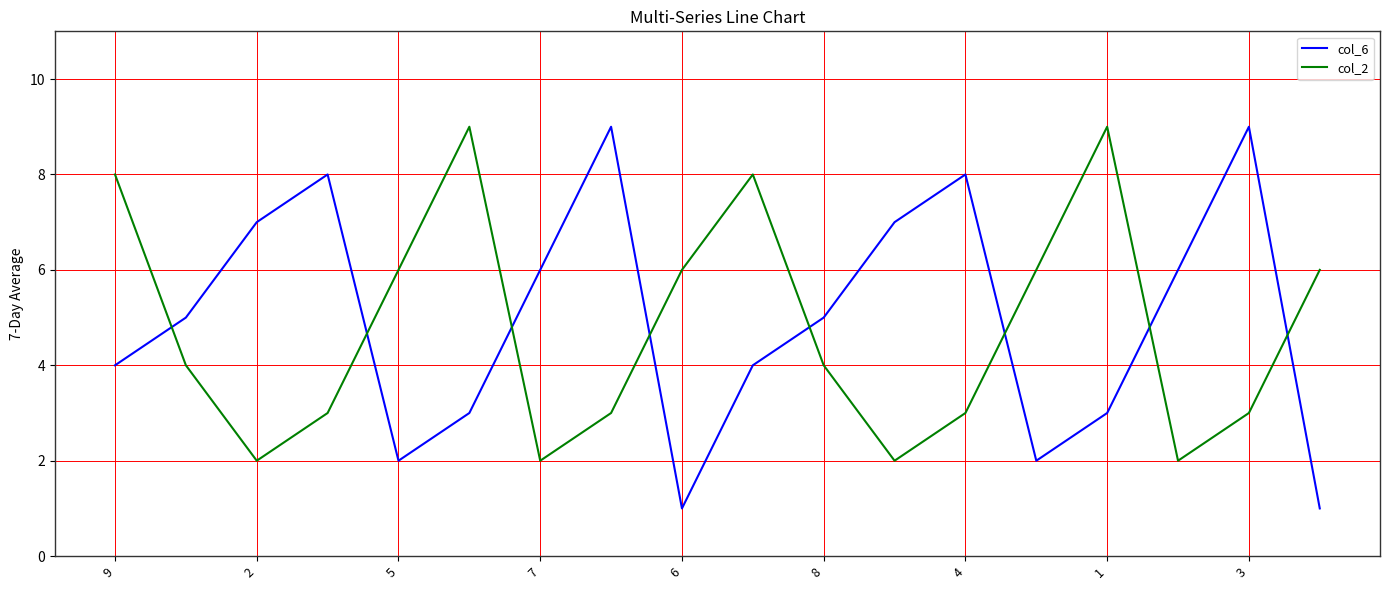

Which series has the widest spread of values?

col_6